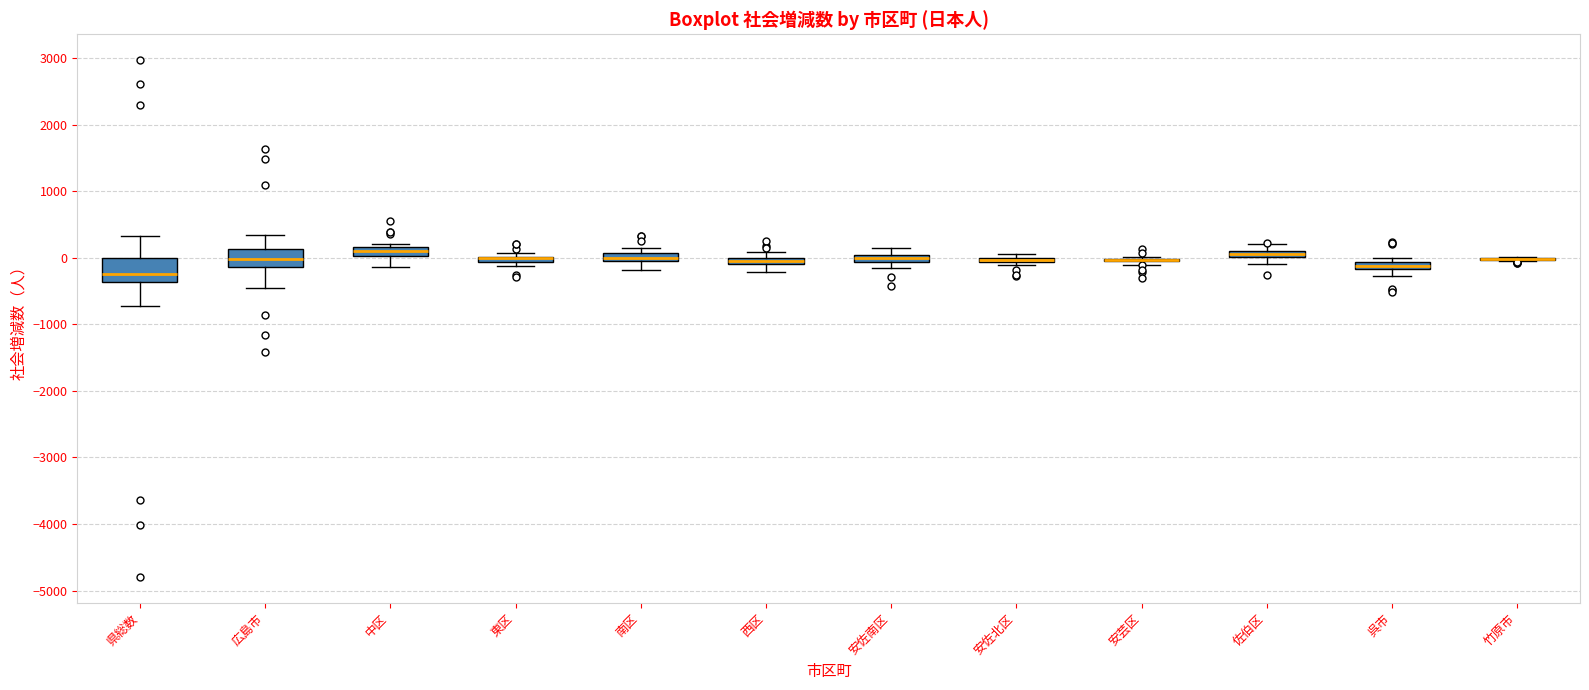

Which box is the tallest, from its lower edge to its upper edge?

県総数